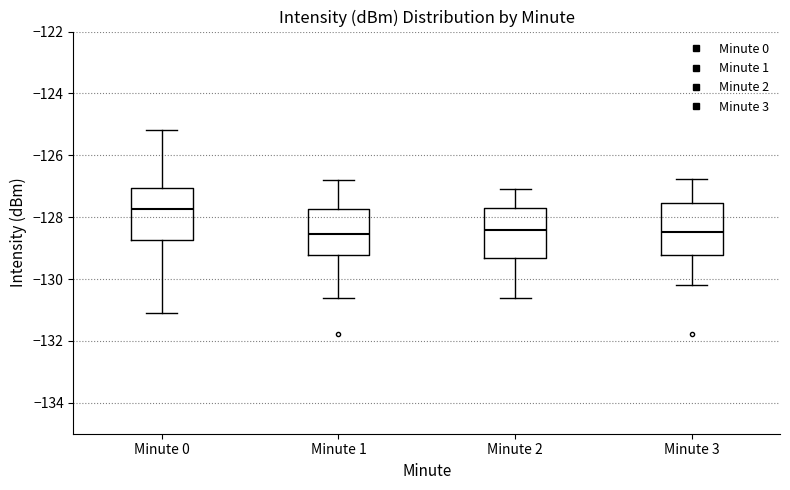

Reading left to right, transcribe this box plot: for each box, give where its median line is, the range the box spans, and where its two whiskers end, as read against the y-axis. The values are not printed on the chart, so give them approximately, as read against the axis.

Minute 0: median -127.8, box -128.8 to -127.0, whiskers -131.0 to -125.2
Minute 1: median -128.6, box -129.2 to -127.8, whiskers -130.6 to -126.8
Minute 2: median -128.4, box -129.4 to -127.6, whiskers -130.6 to -127.0
Minute 3: median -128.4, box -129.2 to -127.6, whiskers -130.2 to -126.8